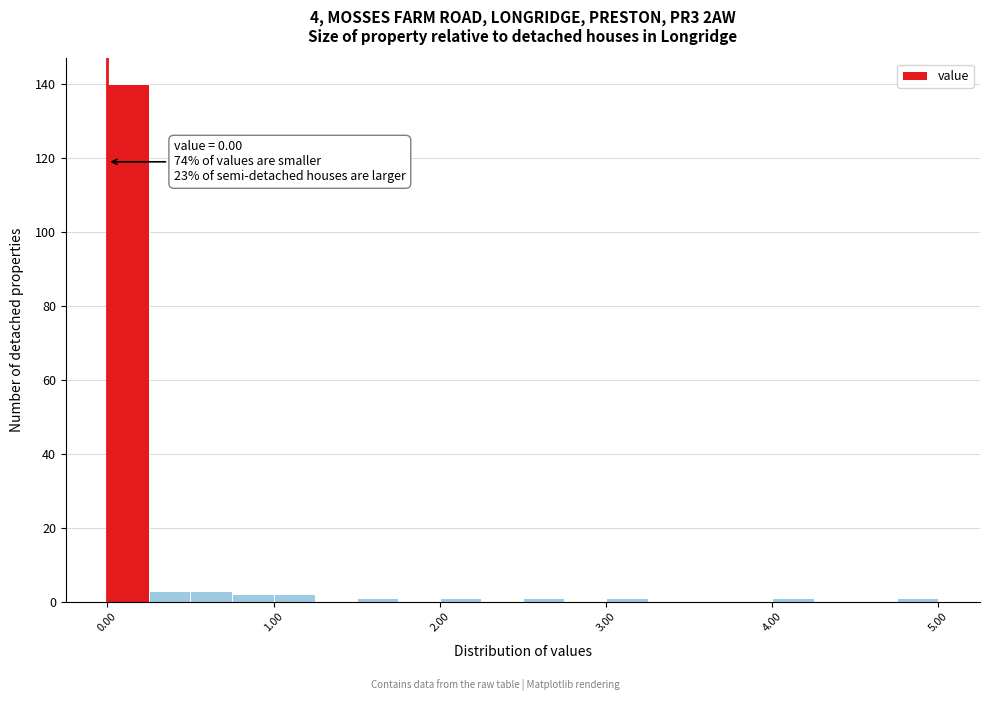

Read against the x-axis, roughly where is the centre of the tallest bar?

0.1